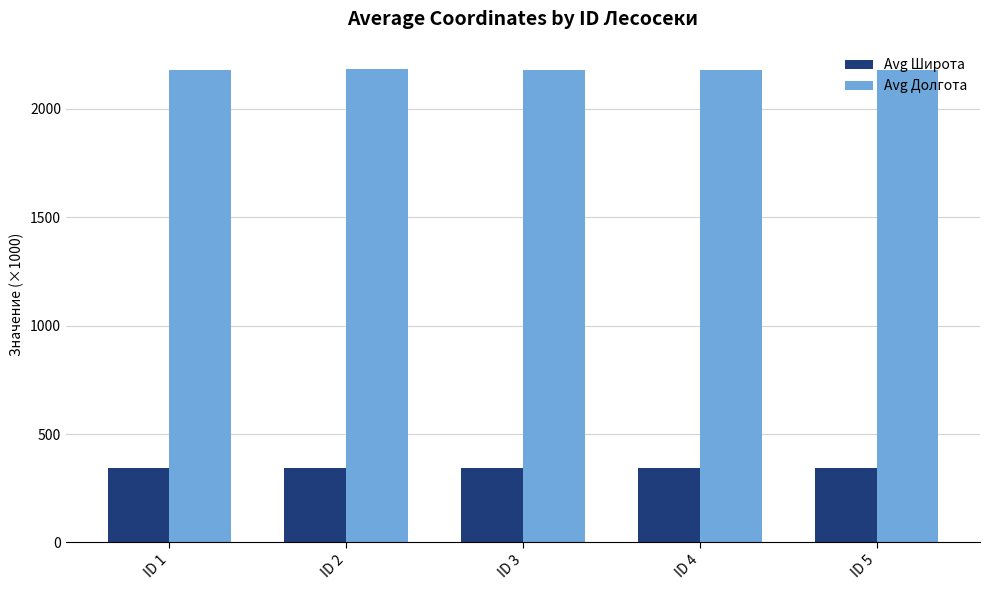

How many distinct data groups are displayed?

2